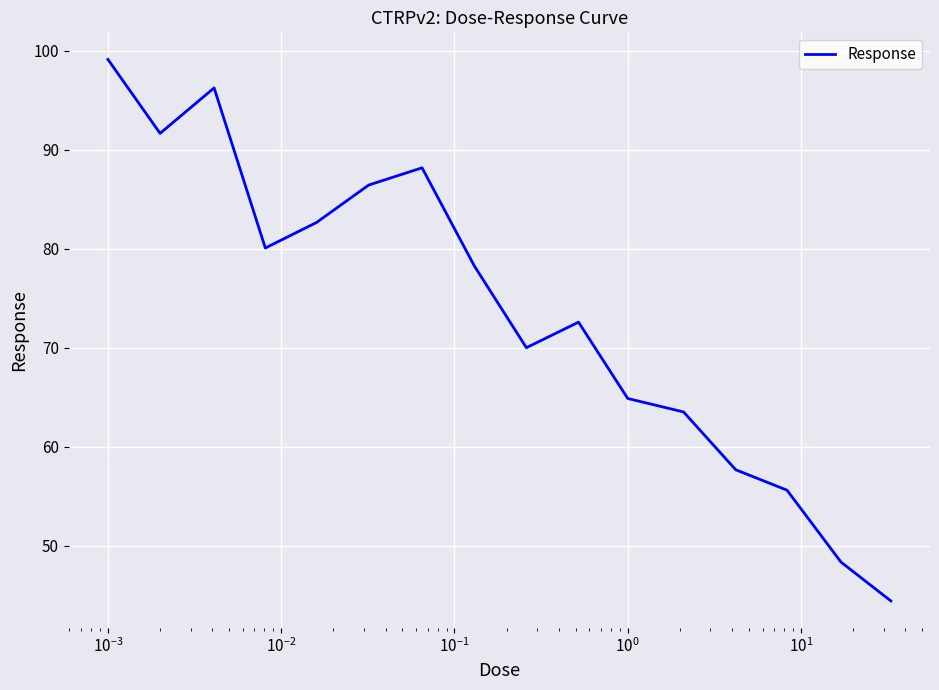

Count the number of values greater than 78.

8